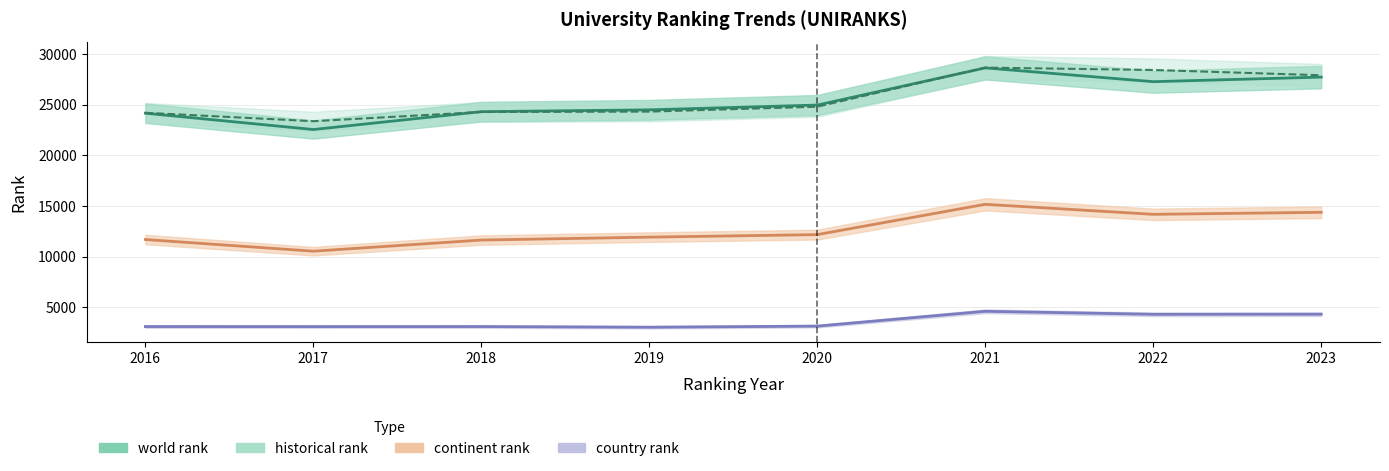

What is the value of the country rank point at the 6th from the left?

4611.0